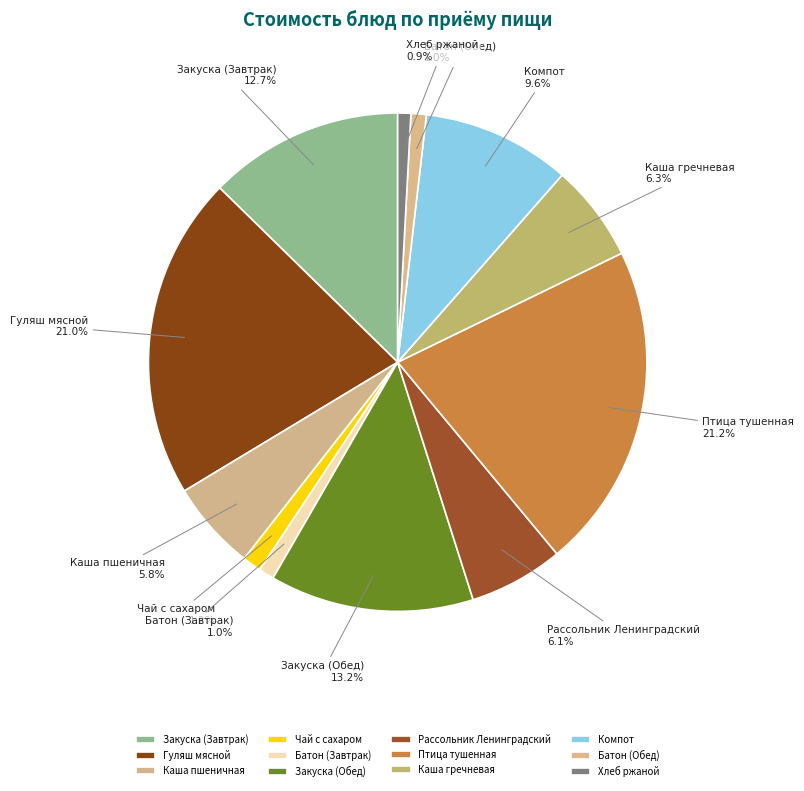

Is there any slice that represents more than half of the pie?

No